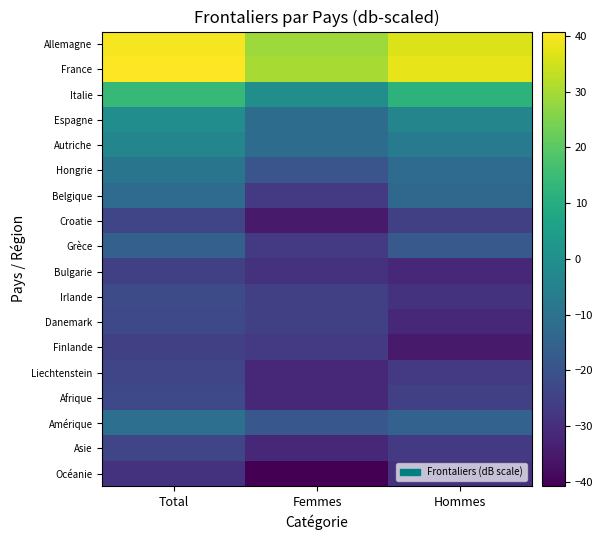

Which category has the lowest value across all series?

Femmes